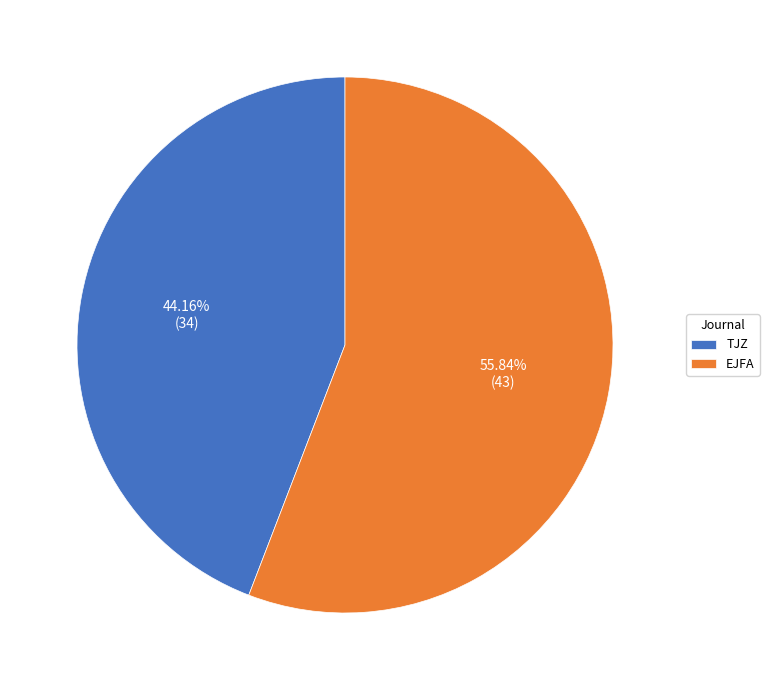

How many slices are in this pie chart?

2